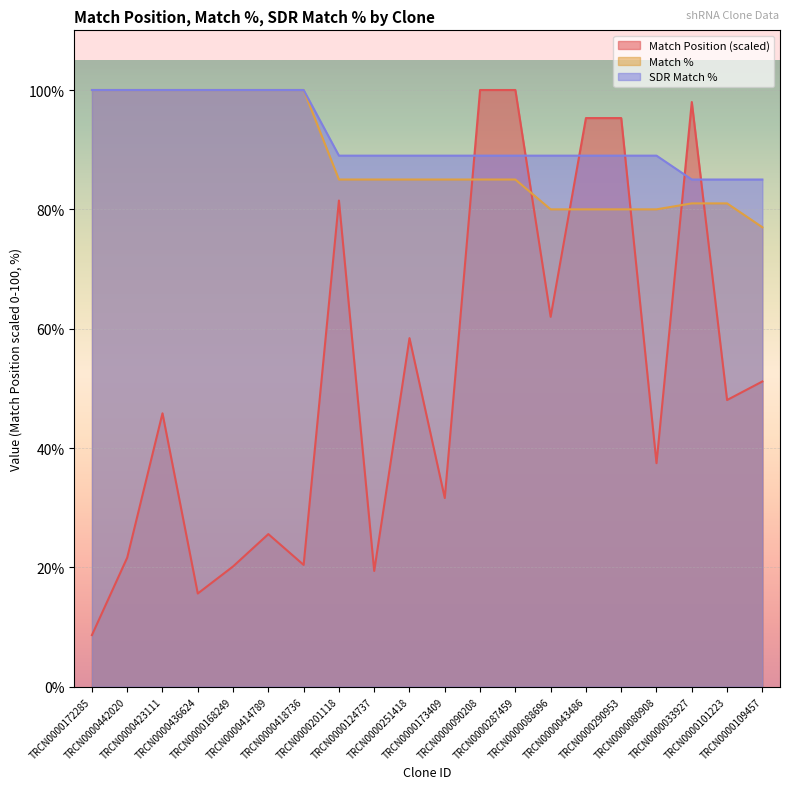

What is the total value across all series at TRCN0000090208?

274.0